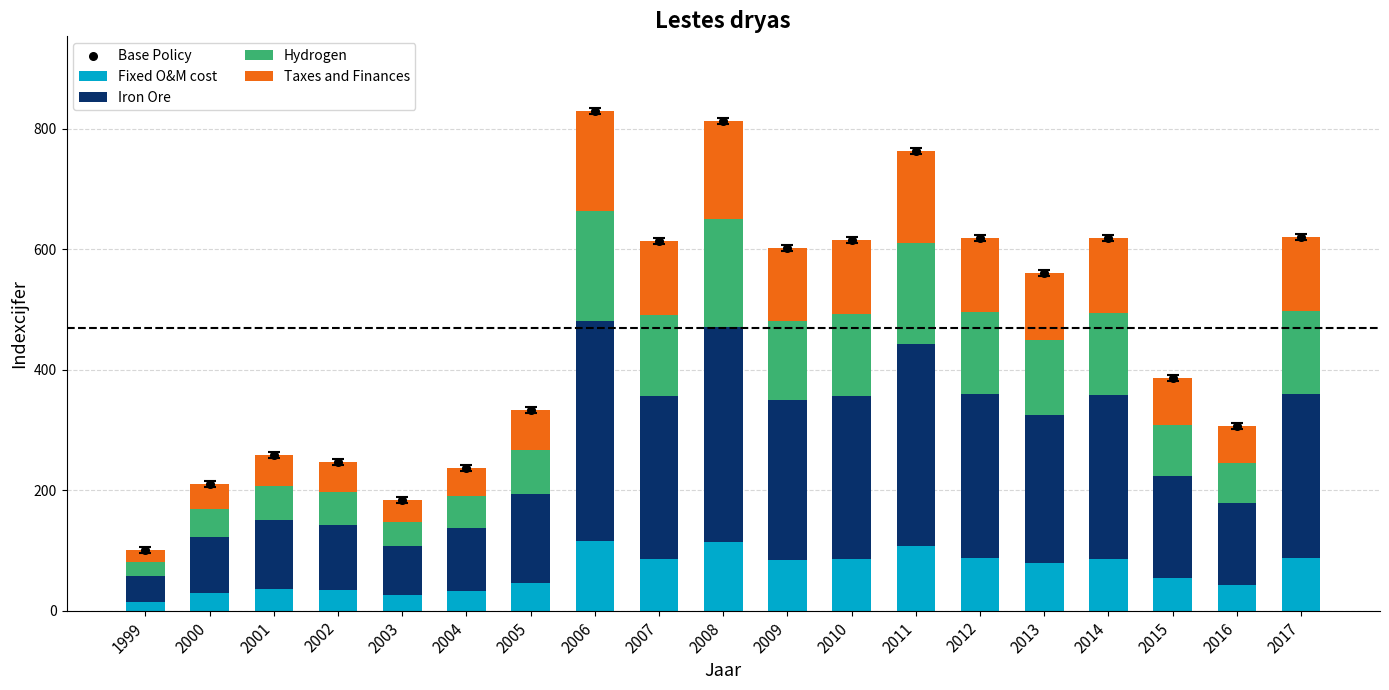

Which series contains the highest Y value?

Base Policy